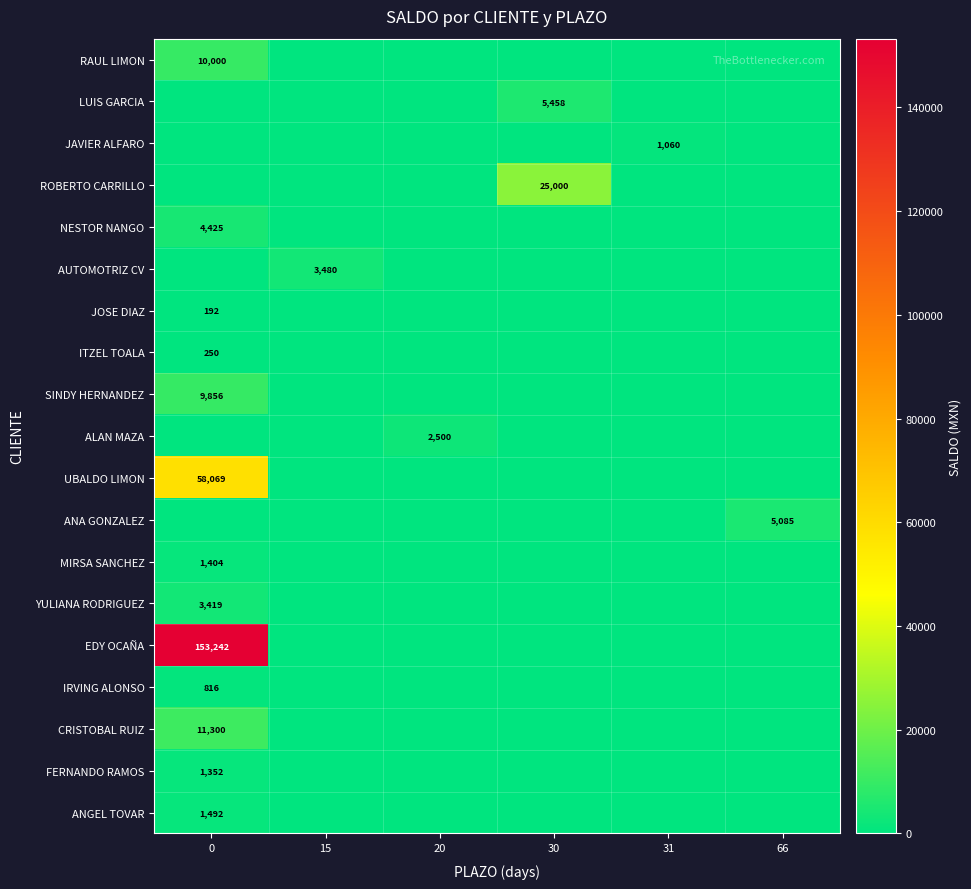

At how many categories does at least one series exceed 52699?

1